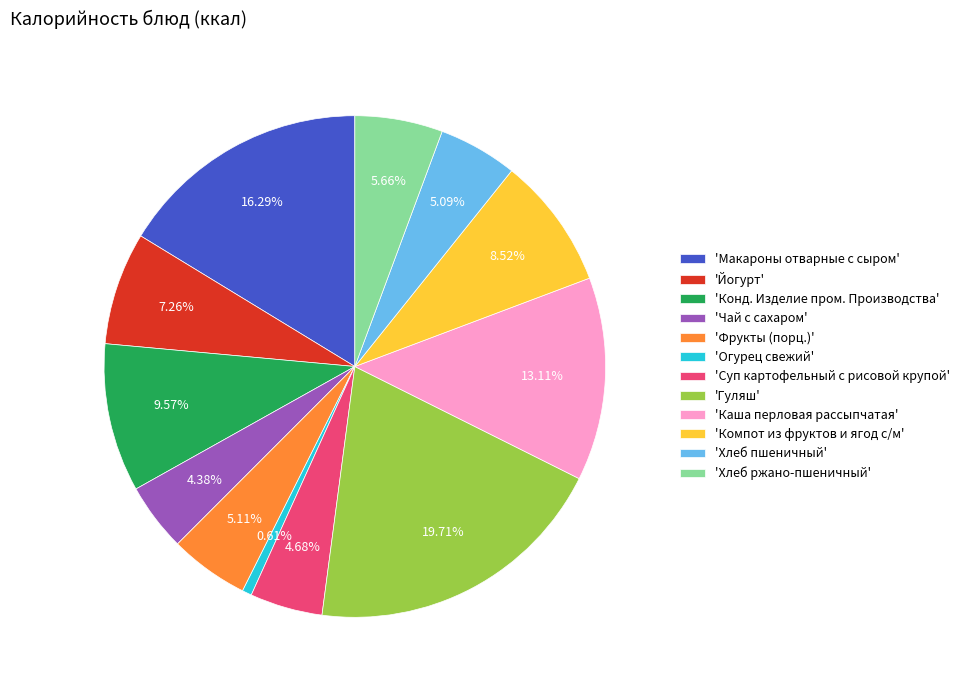

Does 'Хлеб ржано-пшеничный' account for over 50% of the chart?

No